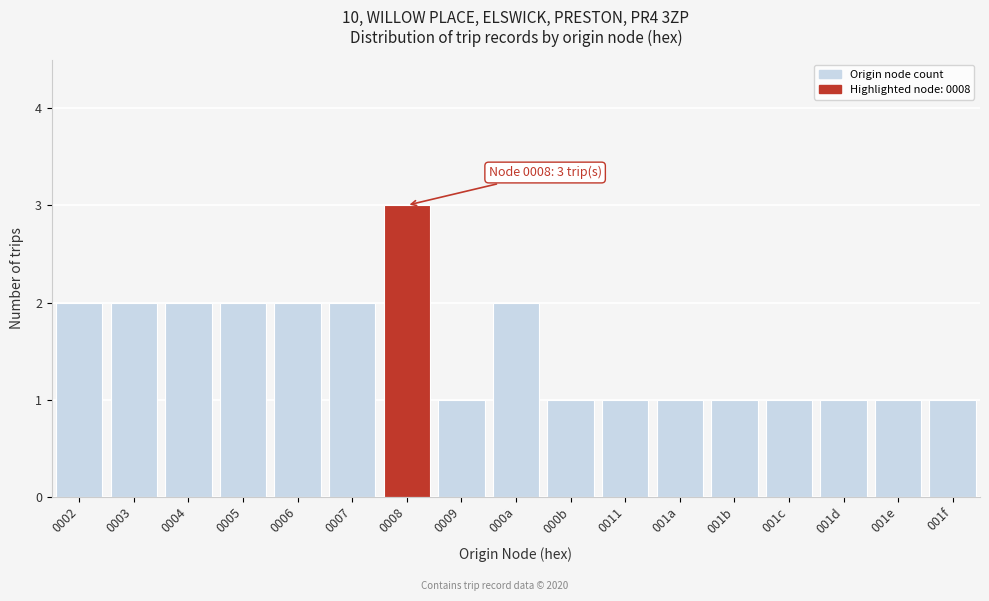

Reading left to right, extract all data points from this chart.

0002=2	0003=2	0004=2	0005=2	0006=2	0007=2	0008=3	0009=1	000a=2	000b=1	0011=1	001a=1	001b=1	001c=1	001d=1	001e=1	001f=1